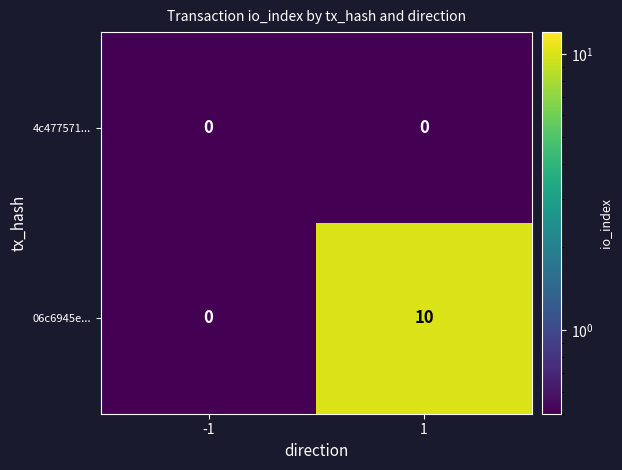

What is the difference between the highest and lowest values at 1?

10